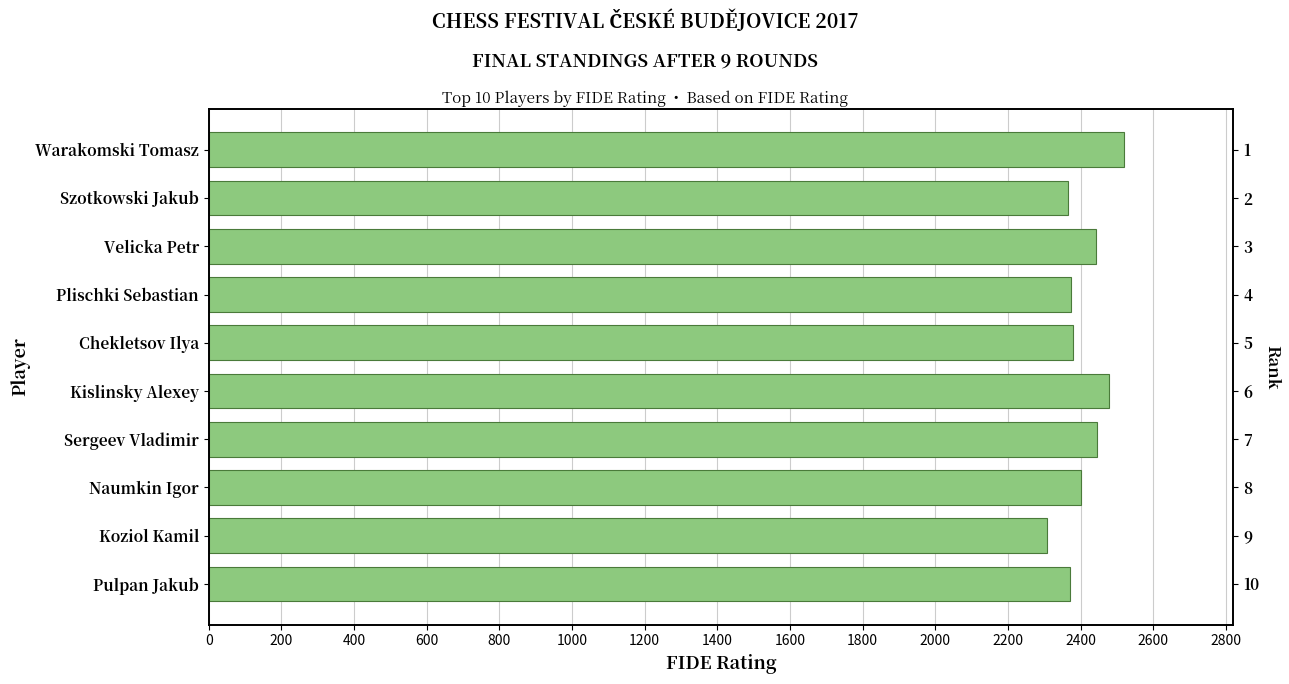

Between Szotkowski Jakub and Naumkin Igor, which is larger?

Naumkin Igor